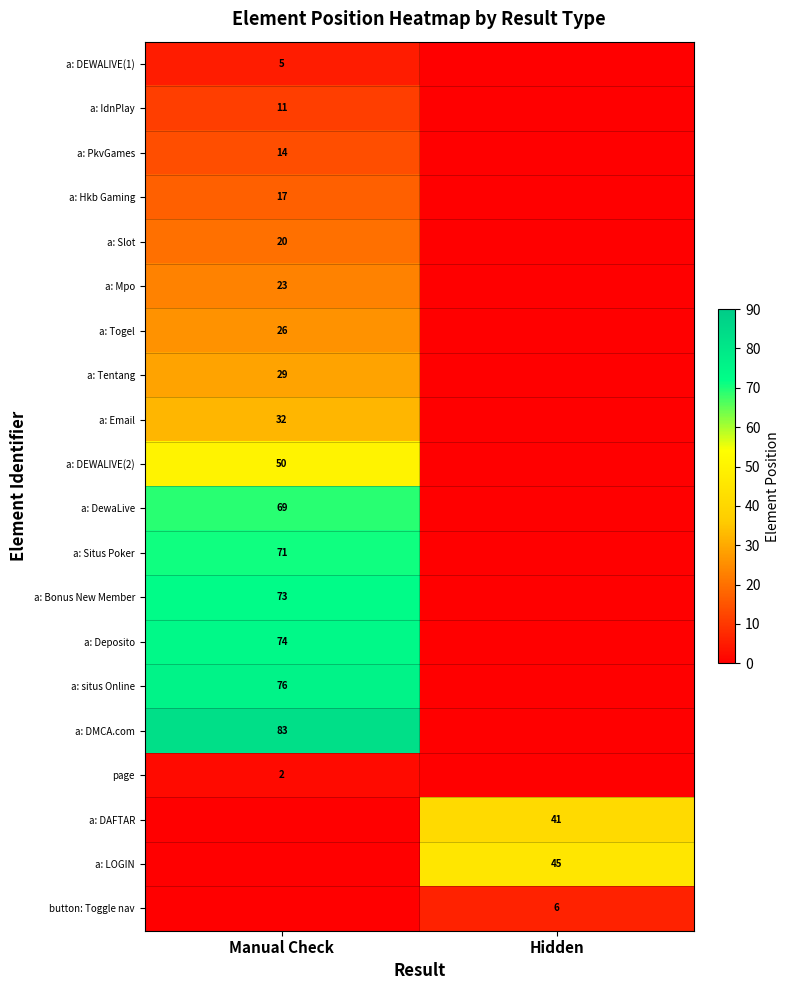

How many distinct data groups are displayed?

20